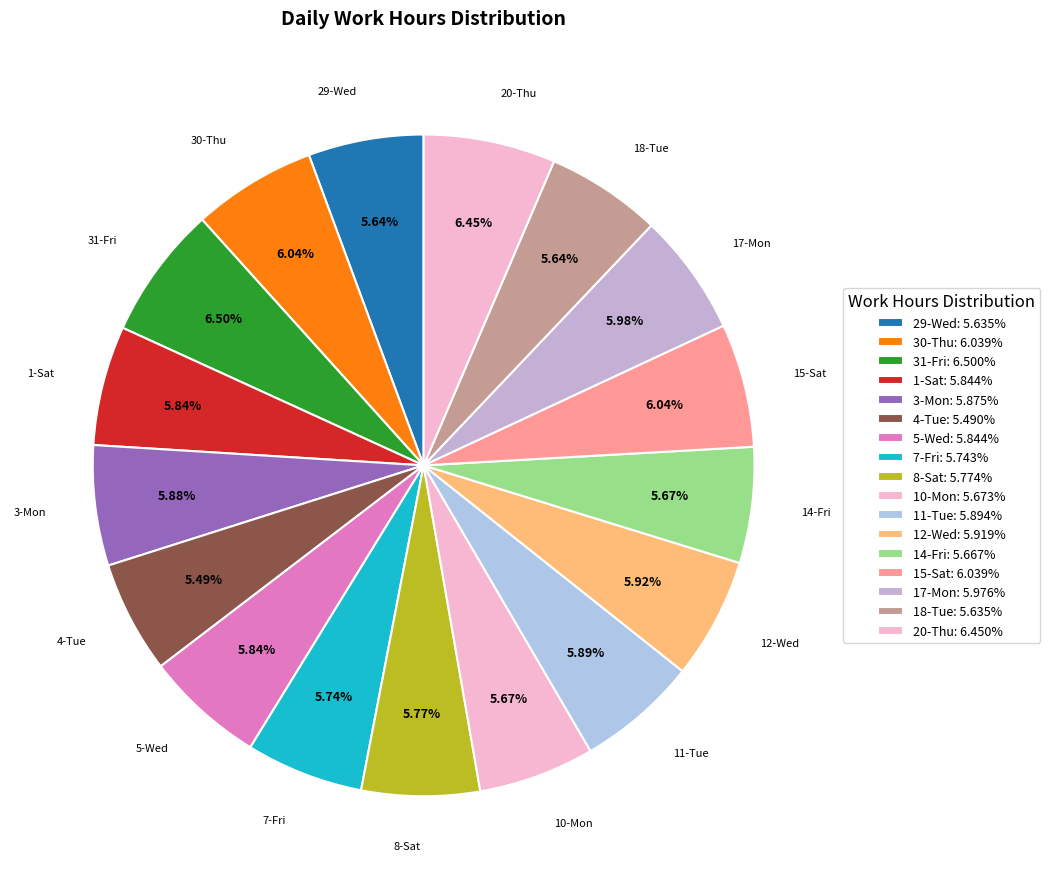

How many segments does this pie chart have?

17